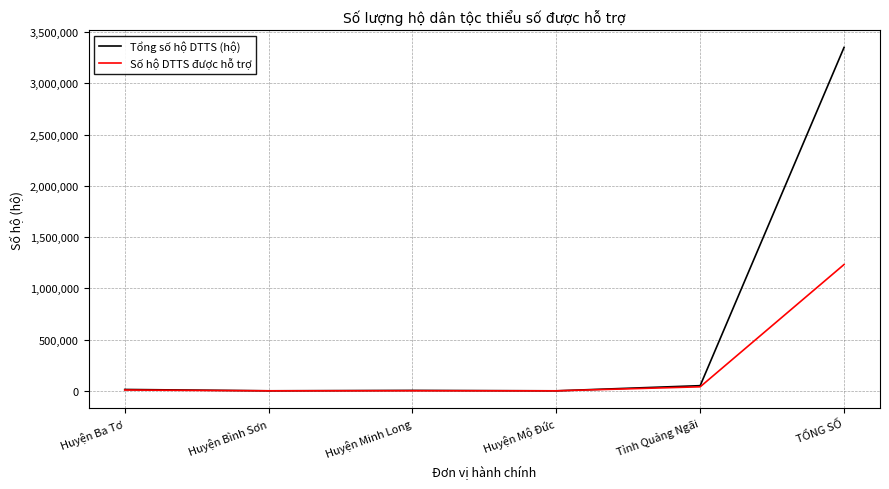

At which category is the sum across all series the highest?

TỔNG SỐ